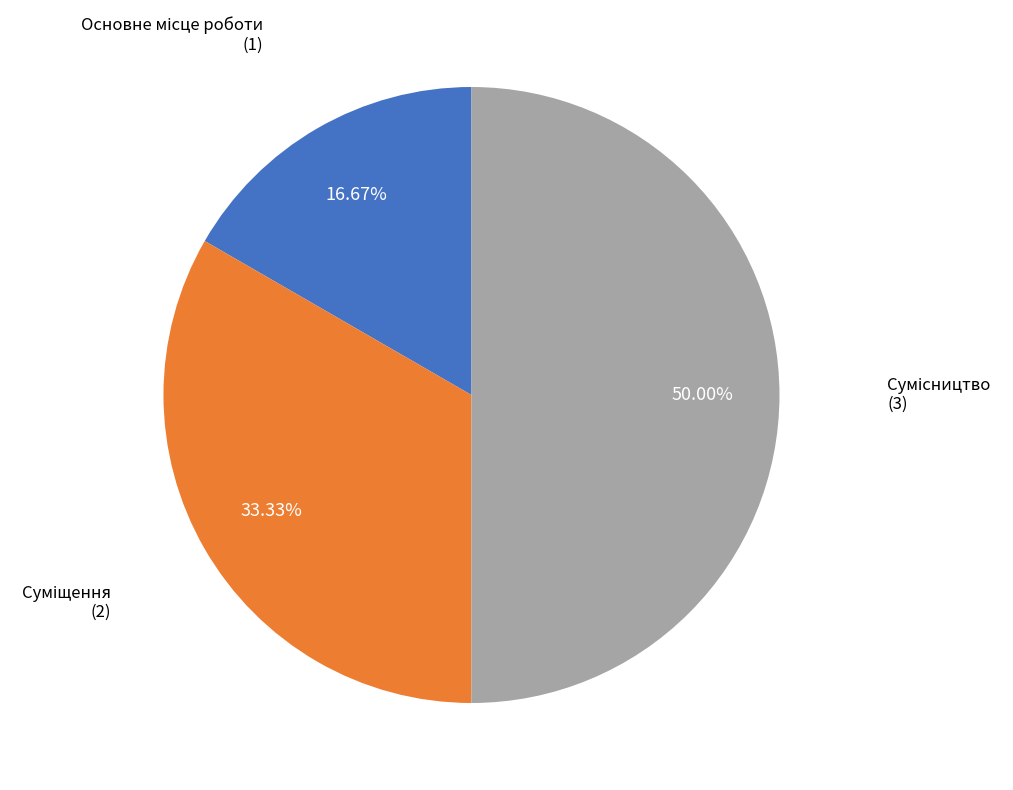

To the nearest percent, what is the combined percentage of Суміщення and Основне місце роботи?

50%